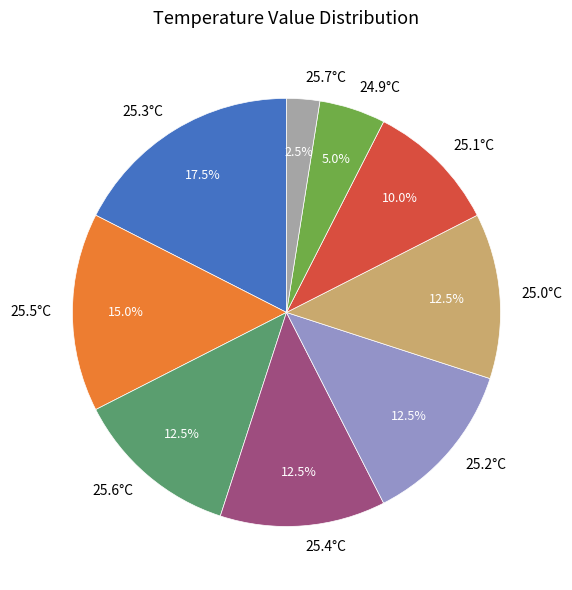

Approximately how many times larger is the value at 24.9°C compared to 25.2°C?

0.4